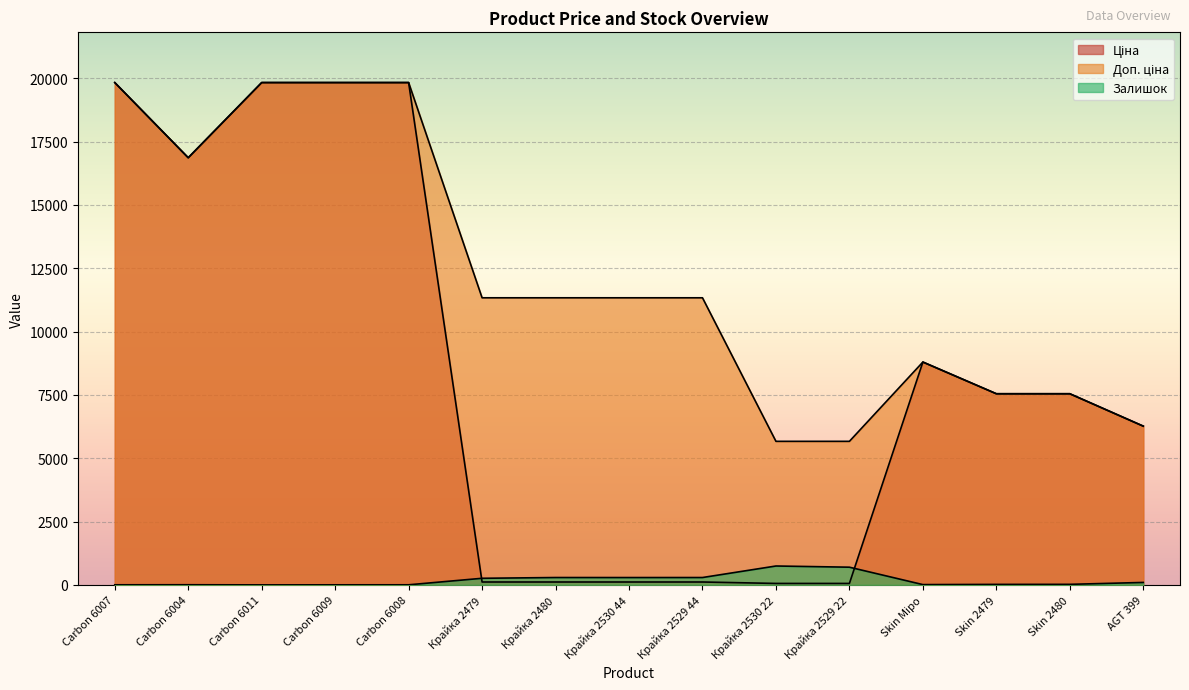

What is the sum of all Доп. ціна values?

183013.5